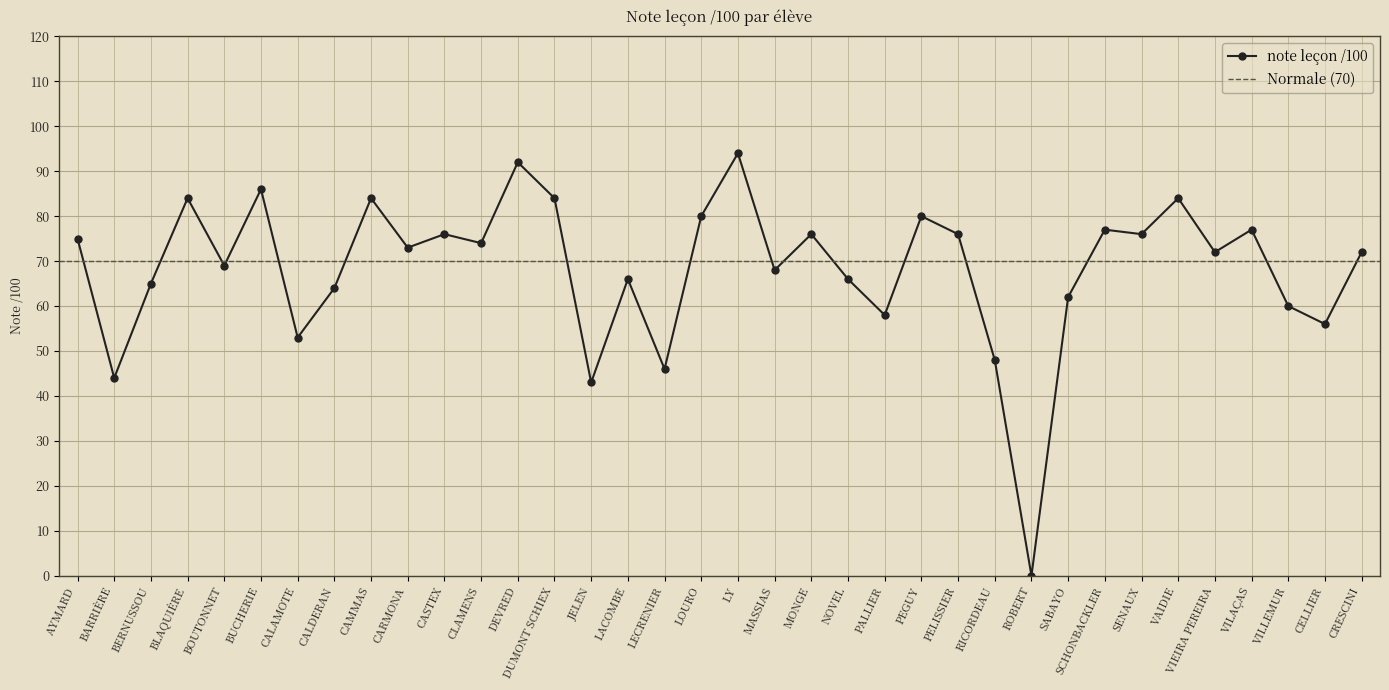

Reading left to right, what are all the values shown in this chart?

75	44	65	84	69	86	53	64	84	73	76	74	92	84	43	66	46	80	94	68	76	66	58	80	76	48	0	62	77	76	84	72	77	60	56	72